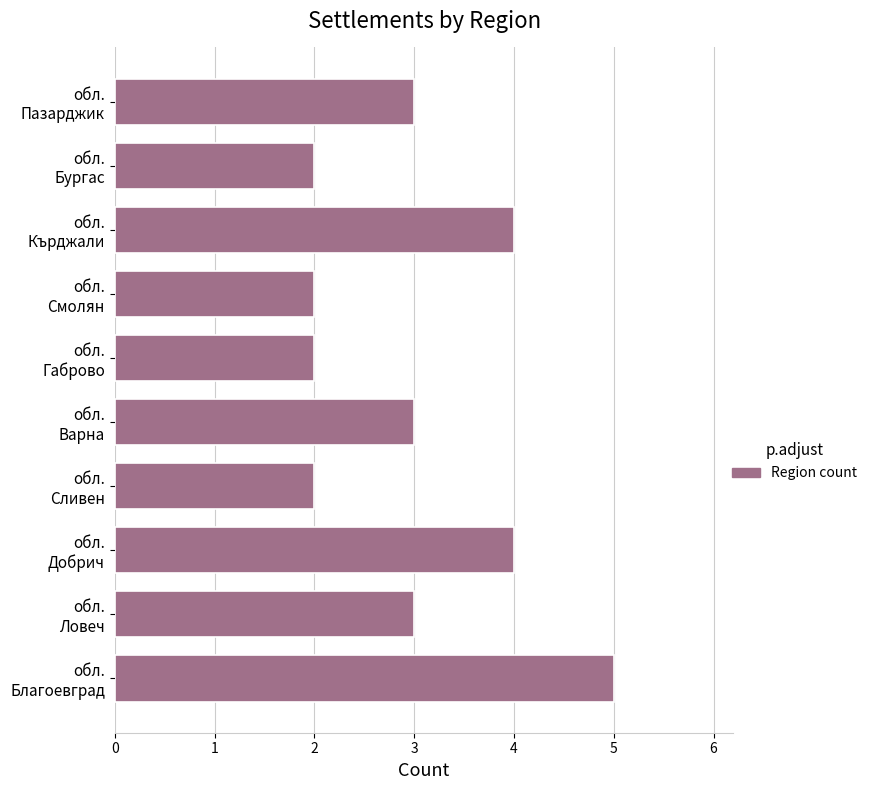

What is the sum of all values?

30